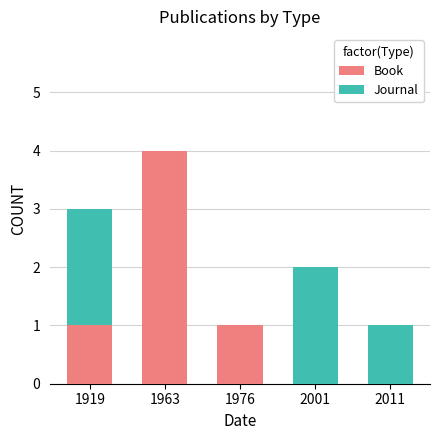

What are all the series names shown in the legend?

Book, Journal